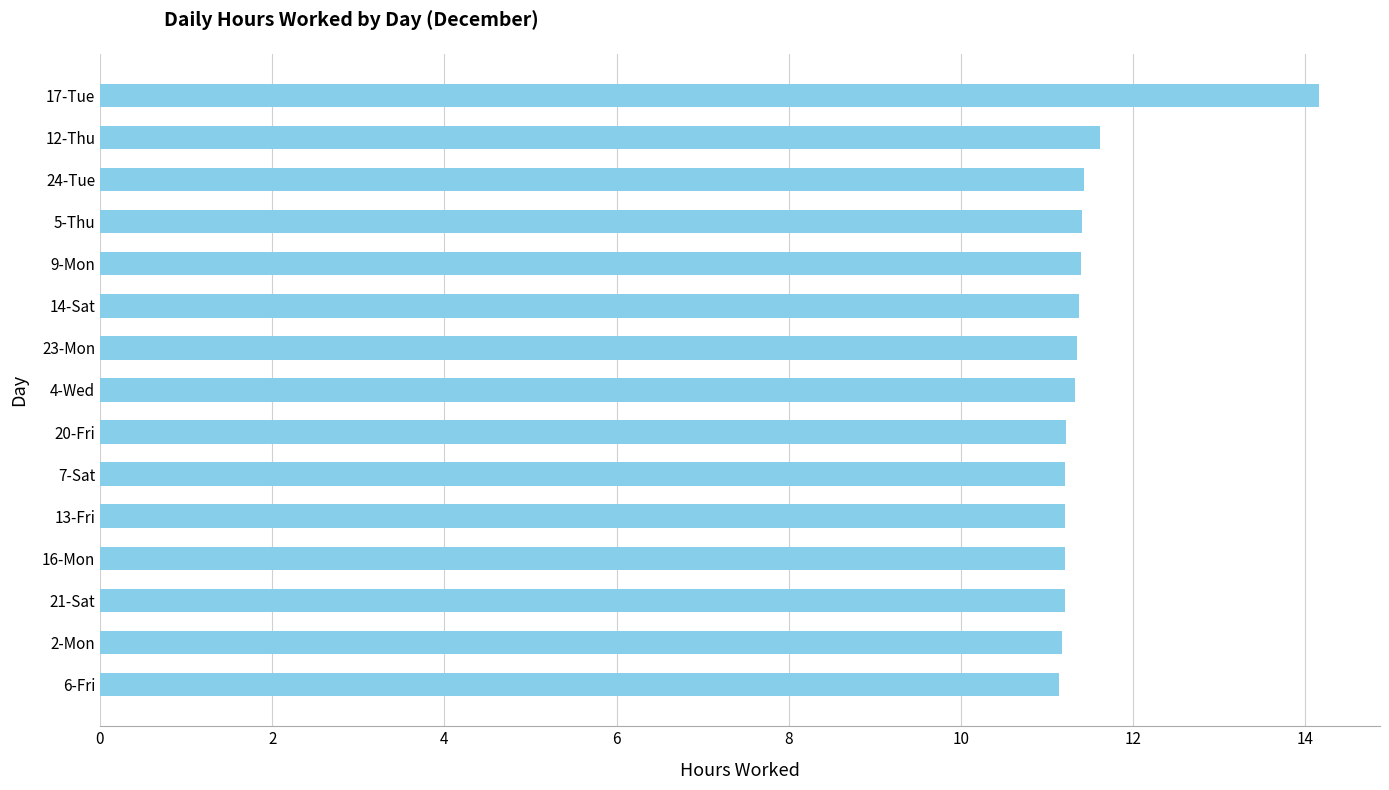

What position from the top is 7-Sat?

10